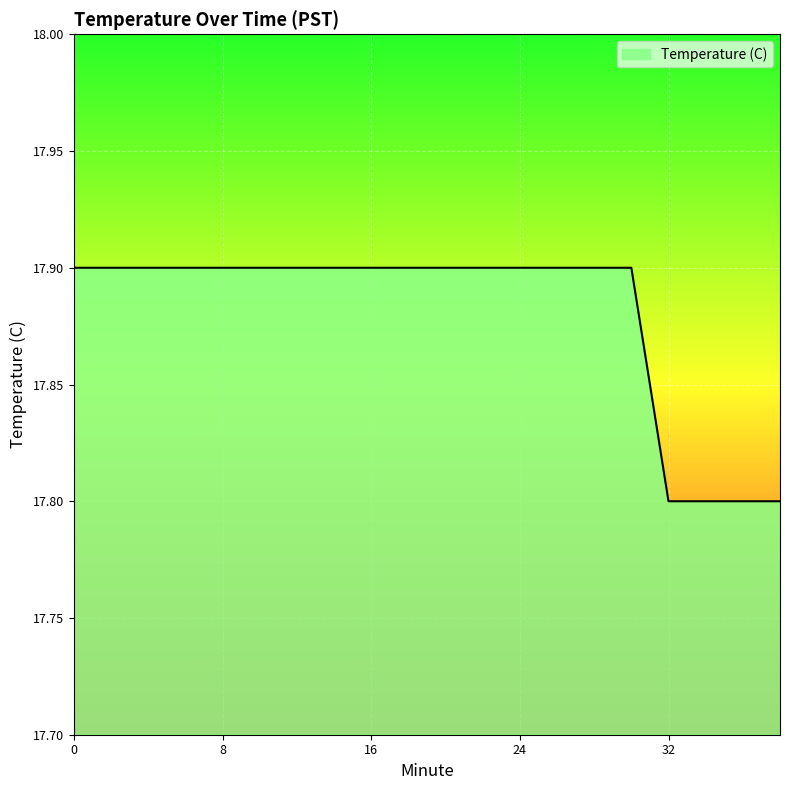

What is the greatest value displayed?

17.9